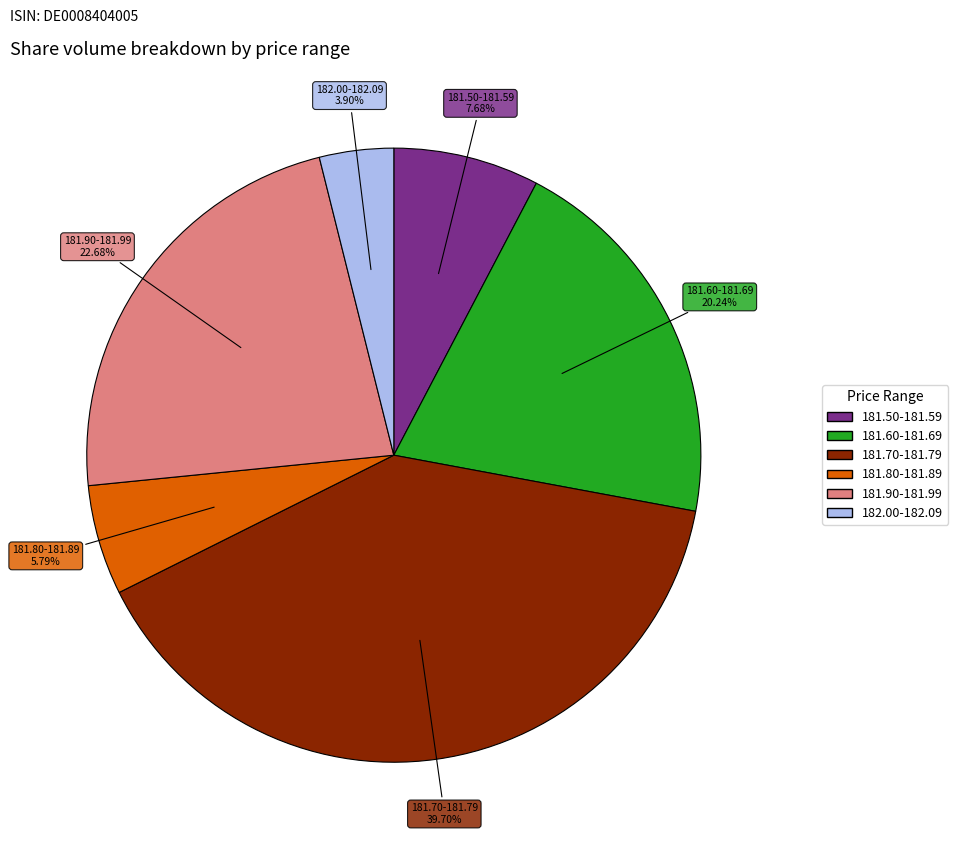

Does any single category account for the majority?

No